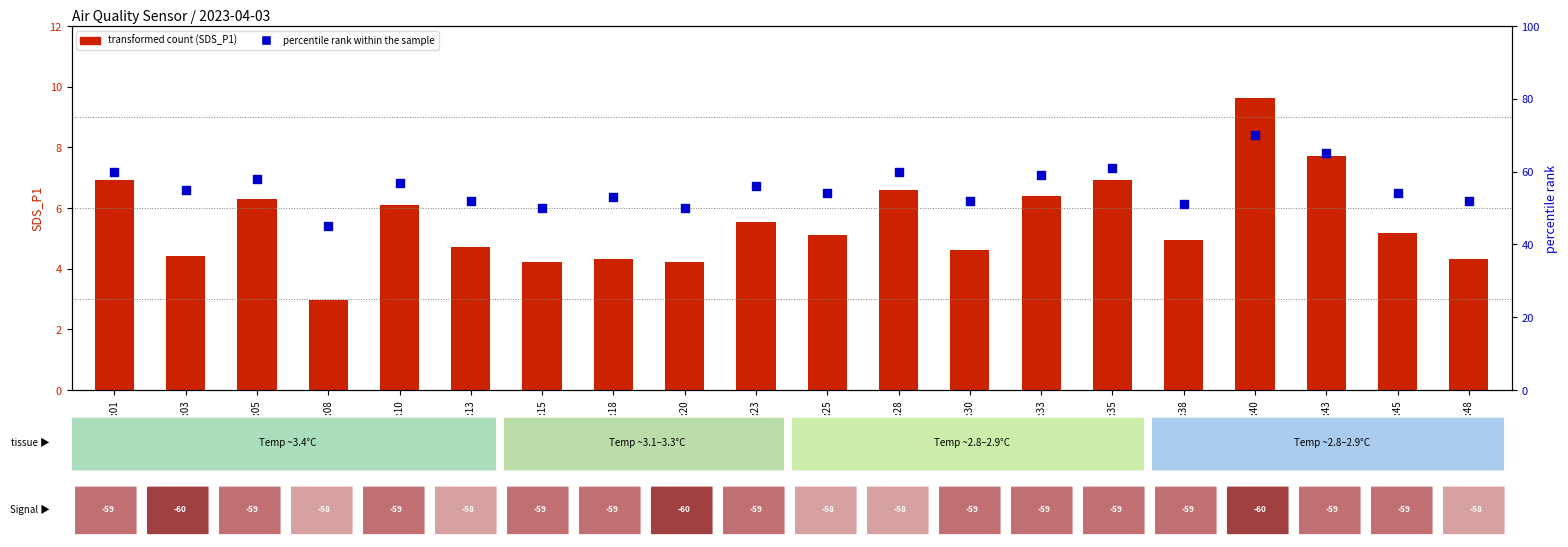

At how many categories does at least one series exceed 36?

20